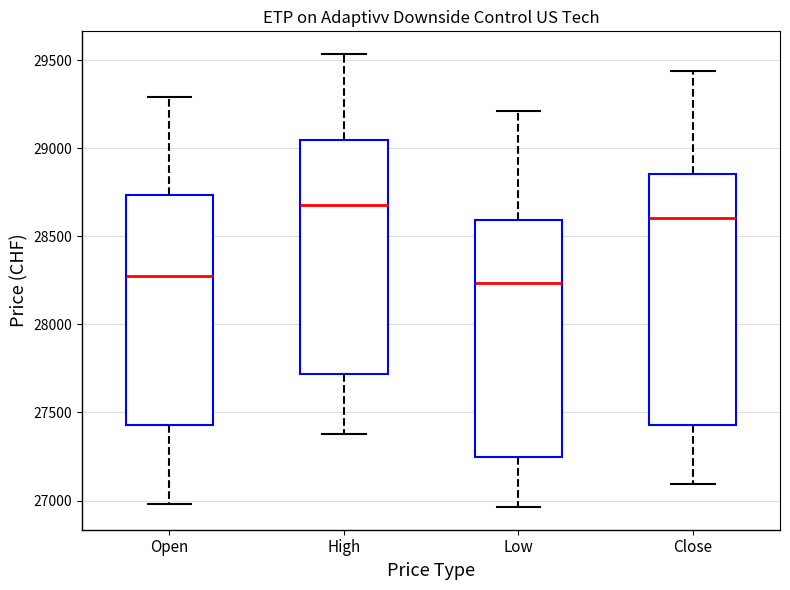

Where does the lower whisker of the box for Open end on the y-axis? The values are not printed on the chart, so give them approximately, as read against the axis.

27000